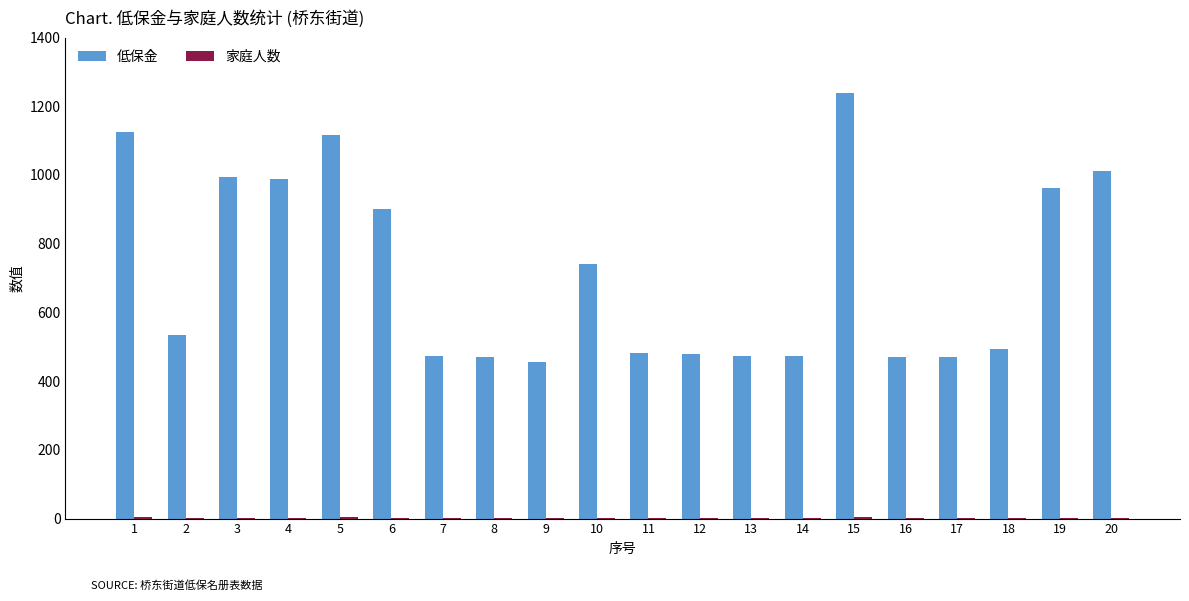

What is the spread (max minus min) of values at 18?

493